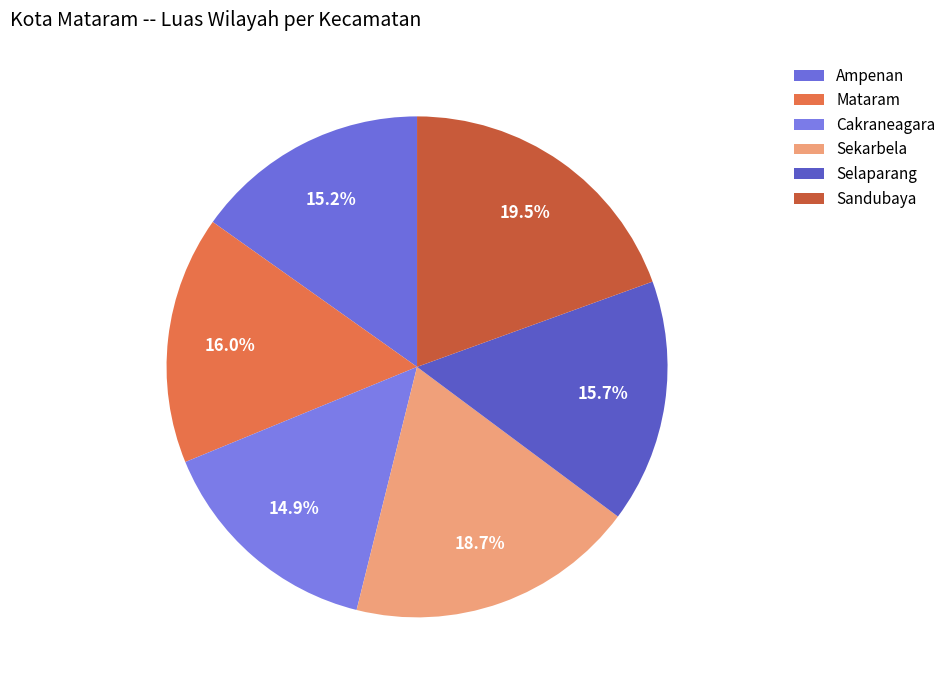

How many slices are in this pie chart?

6